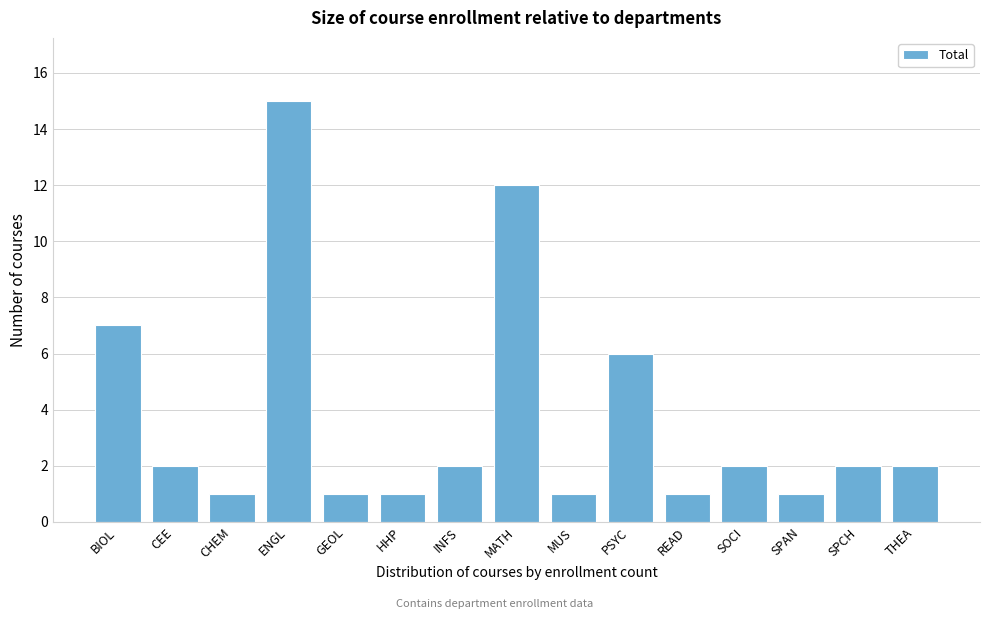

Reading left to right, list all the values displayed in this chart.

7	2	1	15	1	1	2	12	1	6	1	2	1	2	2